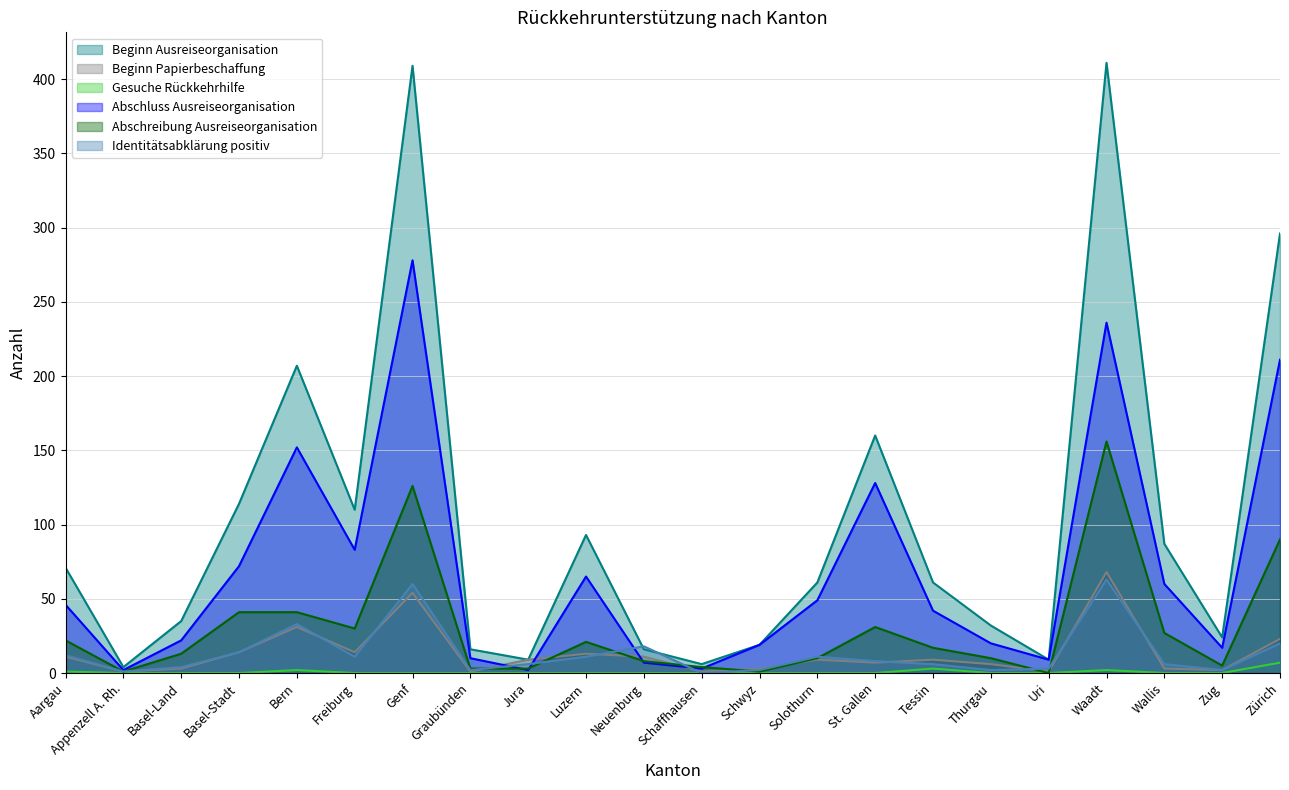

What is the sum of the Abschreibung Ausreiseorganisation values at Uri and Basel-Land?

13